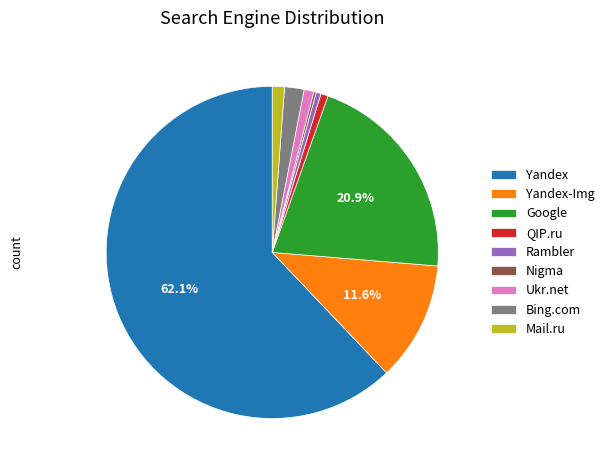

Which has a higher value, Google or QIP.ru?

Google